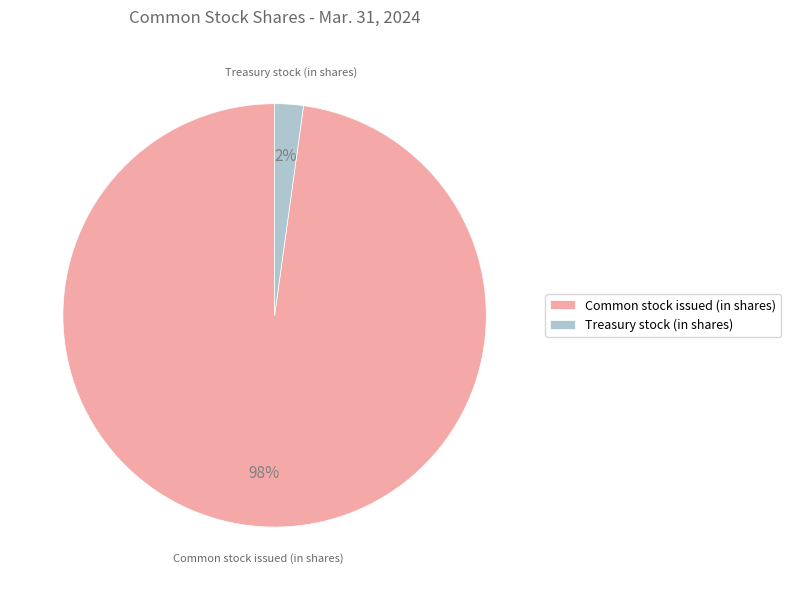

To the nearest percent, what portion does Treasury stock (in shares) represent?

2%